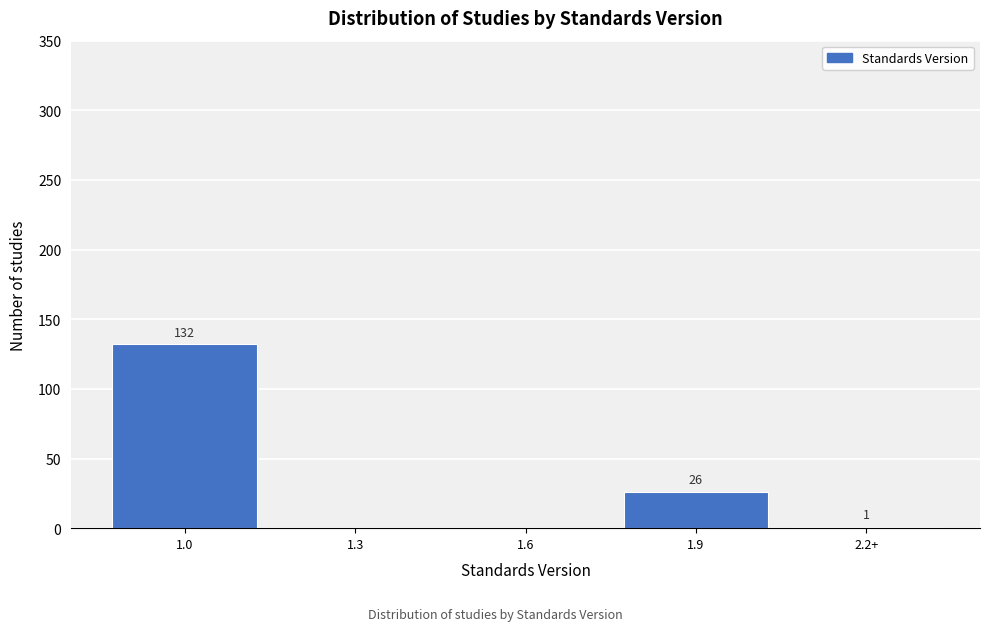

Reading right to left, extract all data points from this chart.

2.2+=1	1.9=26	1.6=0	1.3=0	1.0=132